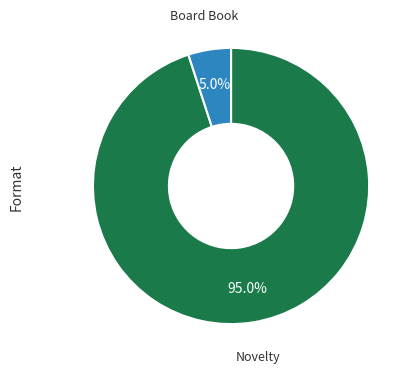

Is there any slice that represents more than half of the pie?

Yes